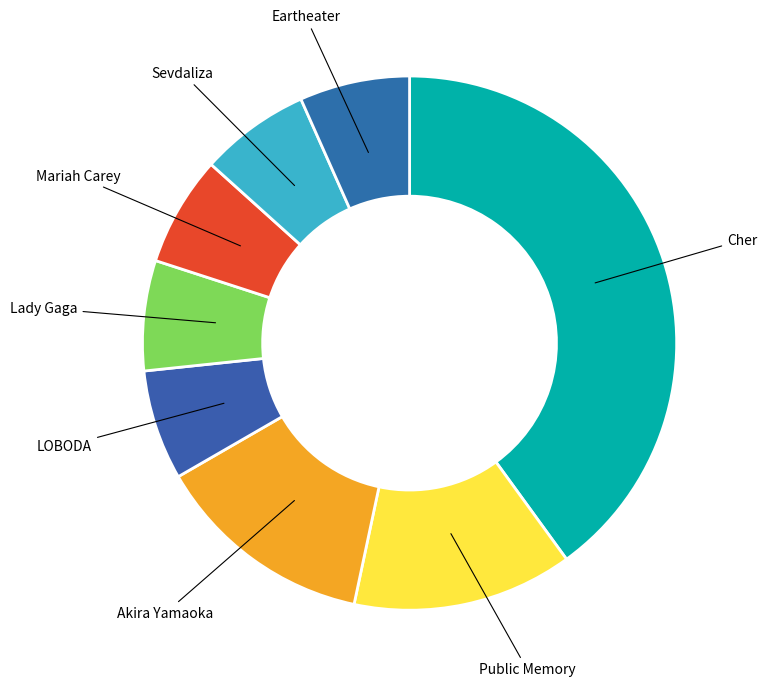

Count the number of slices in the pie.

8